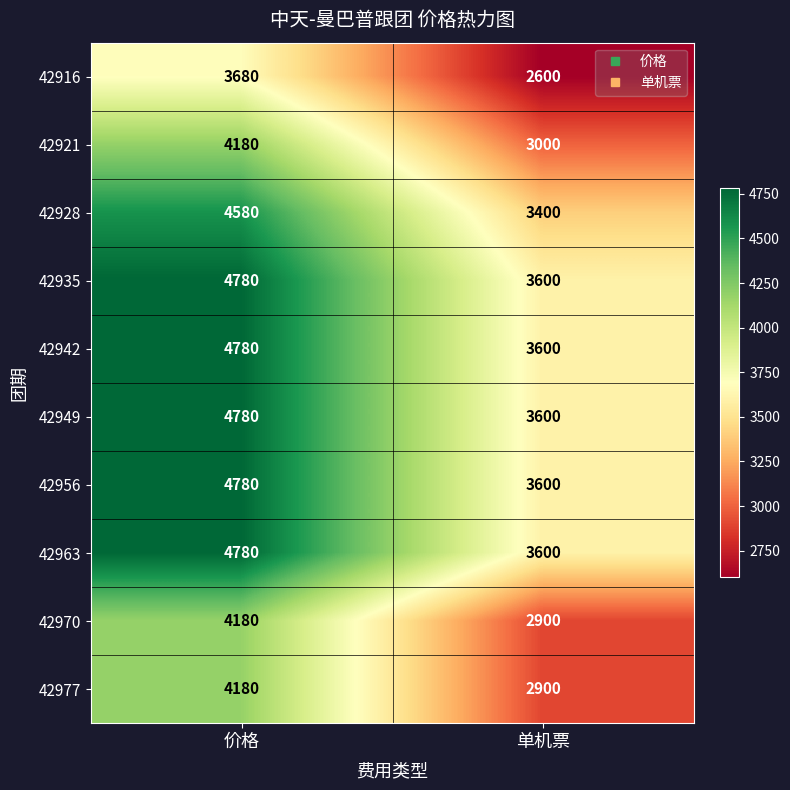

True or false: 42963 has a value of 3600 at 单机票.

True